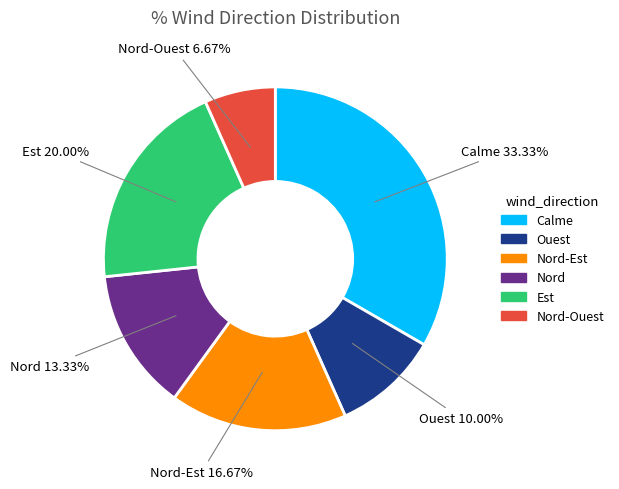

Is it true that Ouest is 25% of the pie?

False